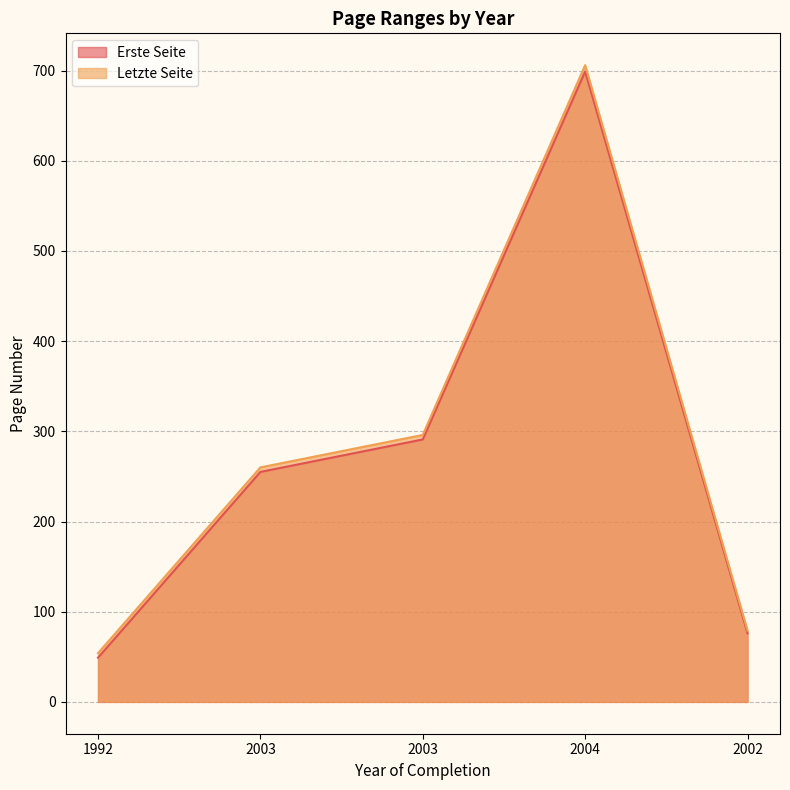

Reading left to right, what are all the values shown in this chart?

Erste Seite: 49	255	291	699	76
Letzte Seite: 54	260	296	706	79